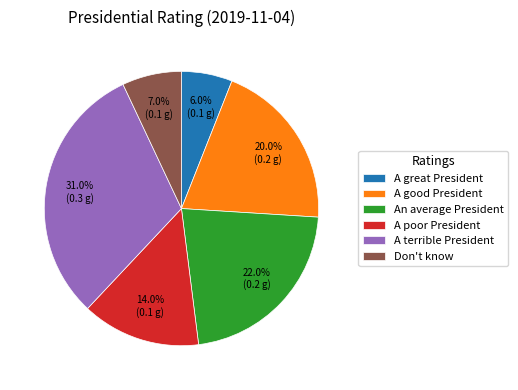

Rank the categories by value from highest to lowest.

A terrible President, An average President, A good President, A poor President, Don't know, A great President